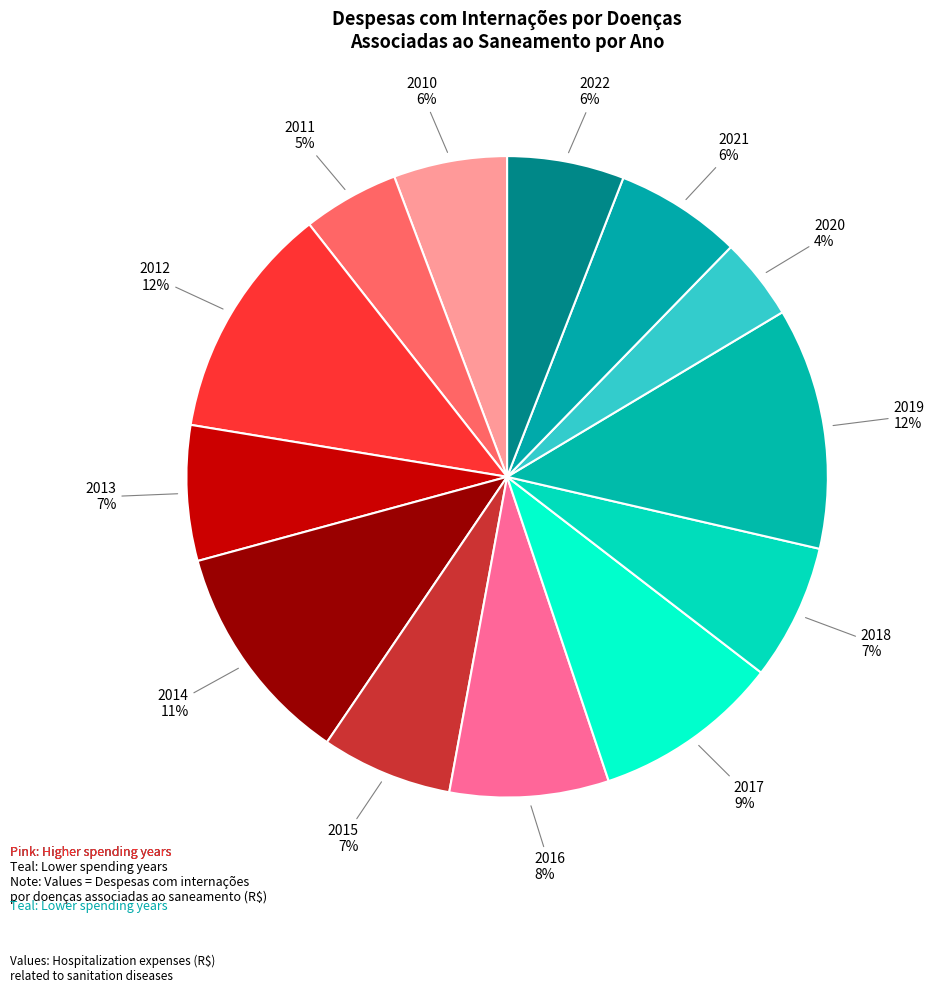

Rank the categories by value from lowest to highest.

2020, 2011, 2010, 2022, 2021, 2015, 2013, 2018, 2016, 2017, 2014, 2012, 2019